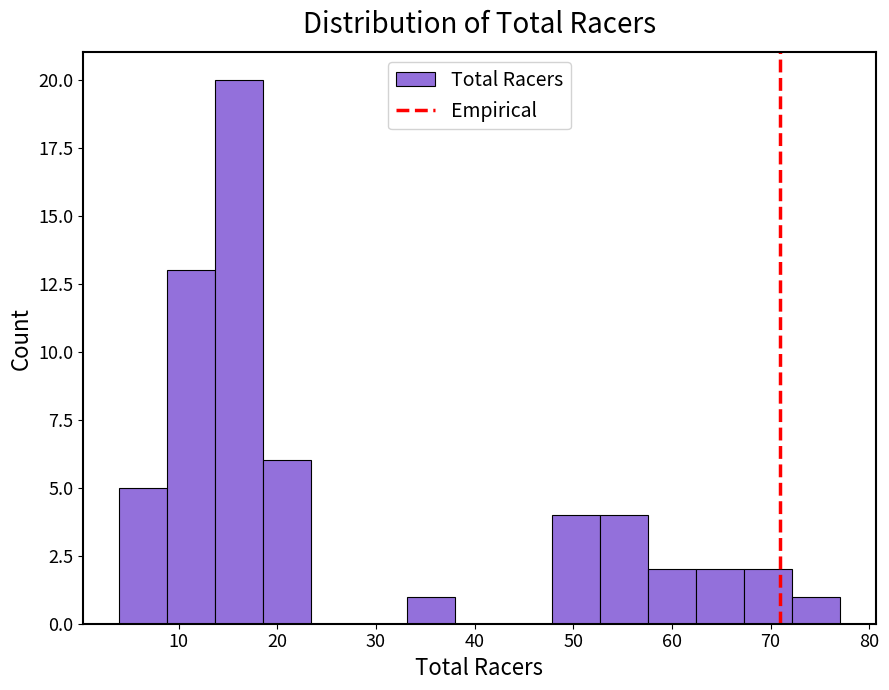

How tall is the bar that spans 67 to 72 on the x-axis? Neither the bar edges nor the heights are printed on the chart, so give them approximately, as read against the axes.

2